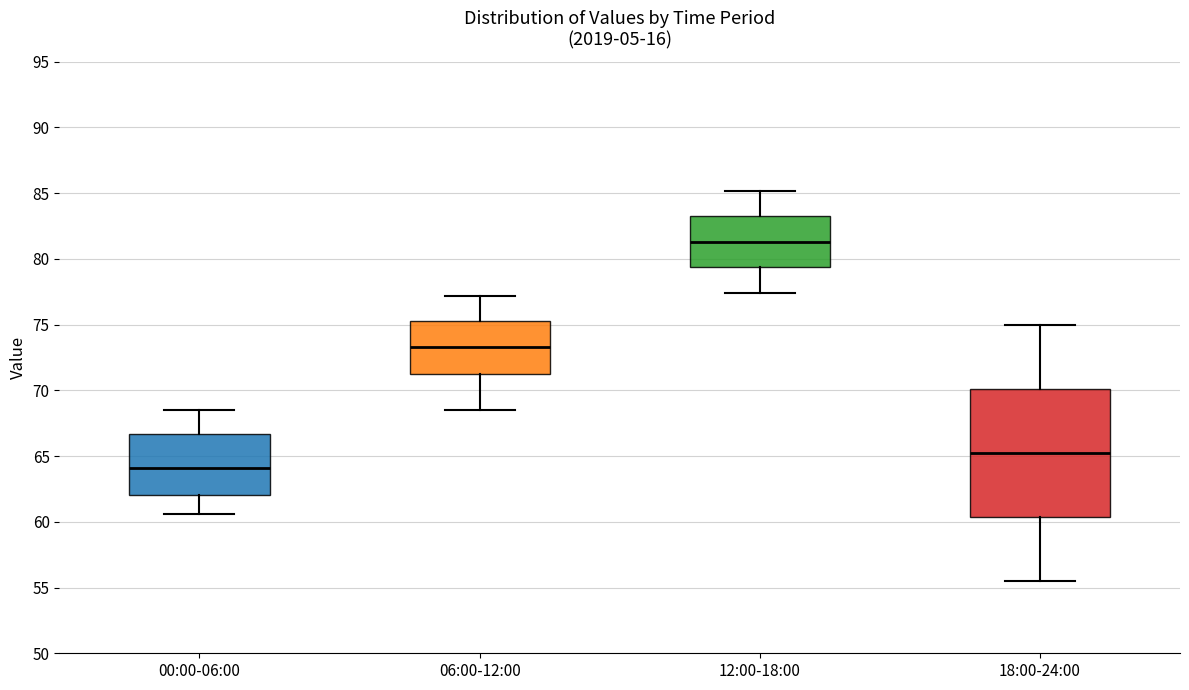

Reading left to right, transcribe this box plot: for each box, give where its median line is, the range the box spans, and where its two whiskers end, as read against the y-axis. The values are not printed on the chart, so give them approximately, as read against the axis.

00:00-06:00: median 64.0, box 62.0 to 66.5, whiskers 60.5 to 68.5
06:00-12:00: median 73.5, box 71.0 to 75.5, whiskers 68.5 to 77.0
12:00-18:00: median 81.5, box 79.5 to 83.5, whiskers 77.5 to 85.0
18:00-24:00: median 65.5, box 60.5 to 70.0, whiskers 55.5 to 75.0